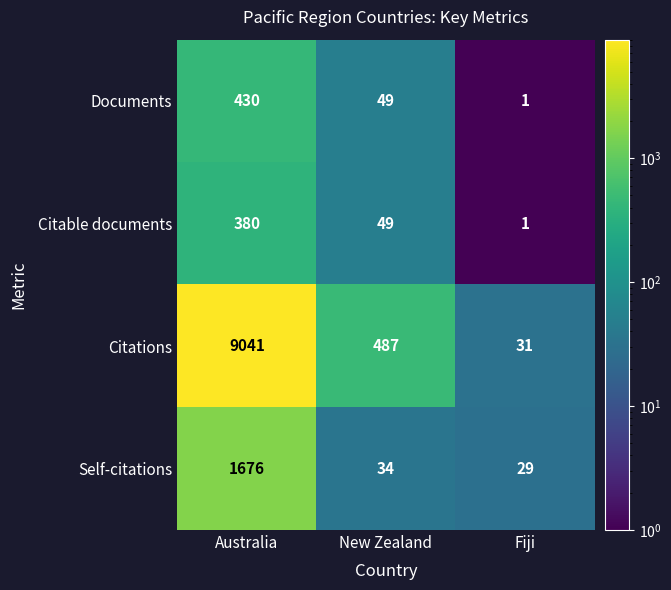

What is the maximum value shown in the chart?

9041